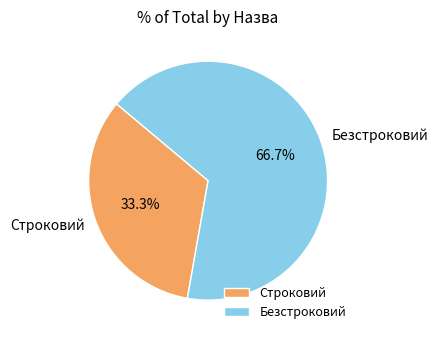

Is there a majority slice in this chart?

Yes